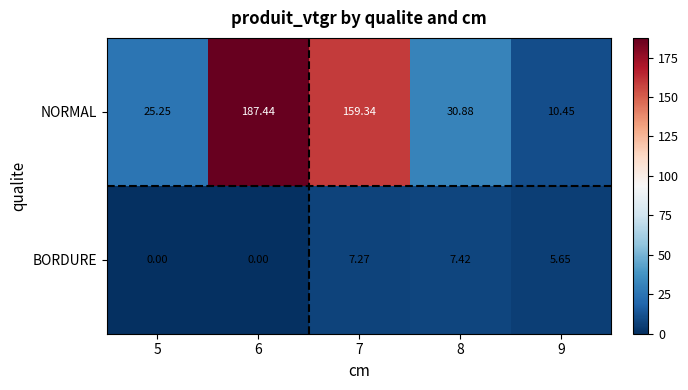

List the series in order of their peak value, highest first.

NORMAL, BORDURE